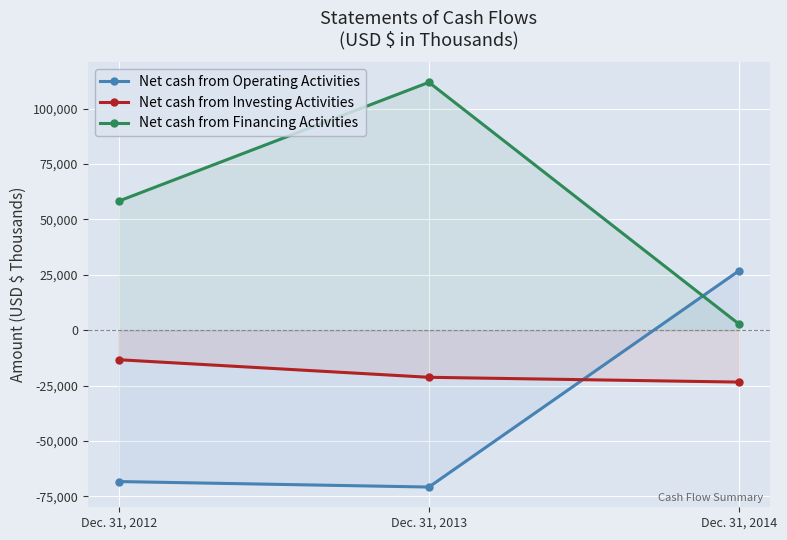

How many categories are shown in the chart?

3